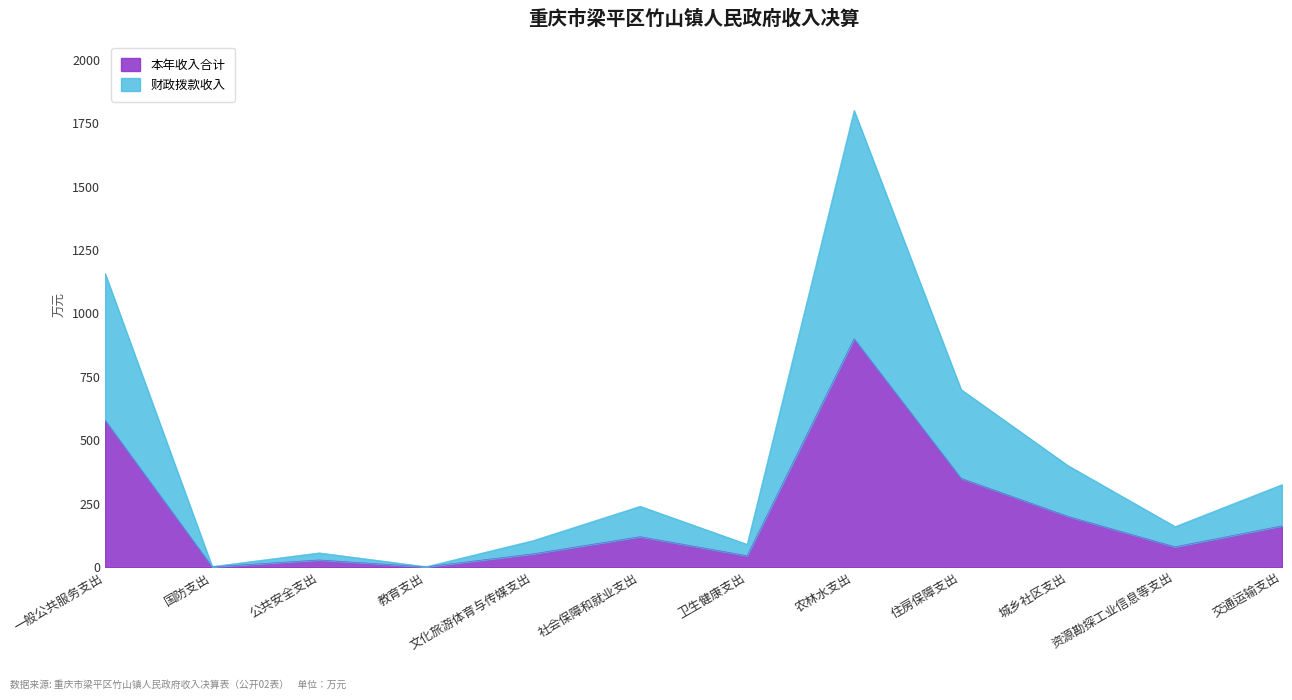

What is the label of the 7th point from the left?

卫生健康支出